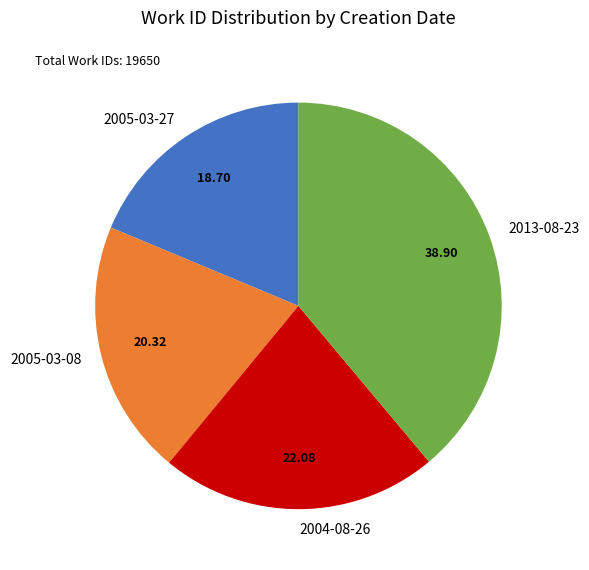

Approximately how many times larger is the value at 2013-08-23 compared to 2005-03-08?

1.9